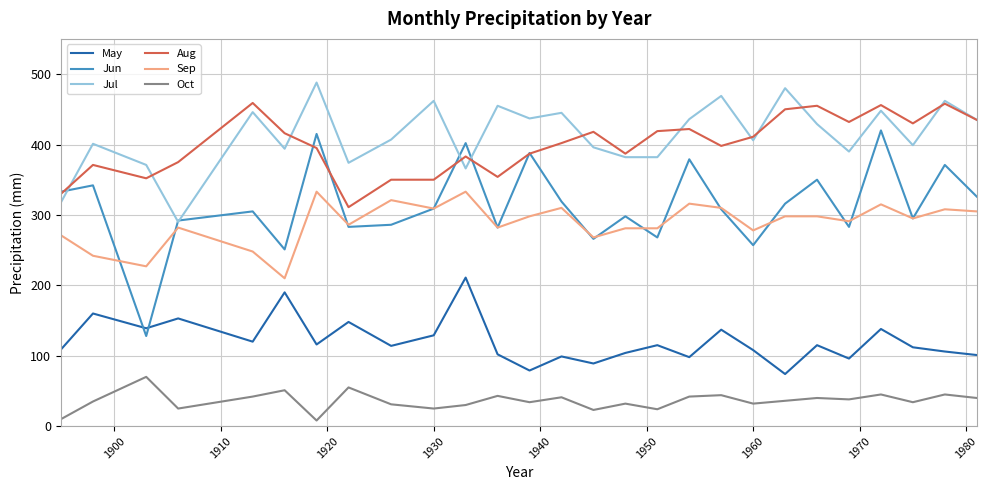

At how many categories does at least one series exceed 238?

27